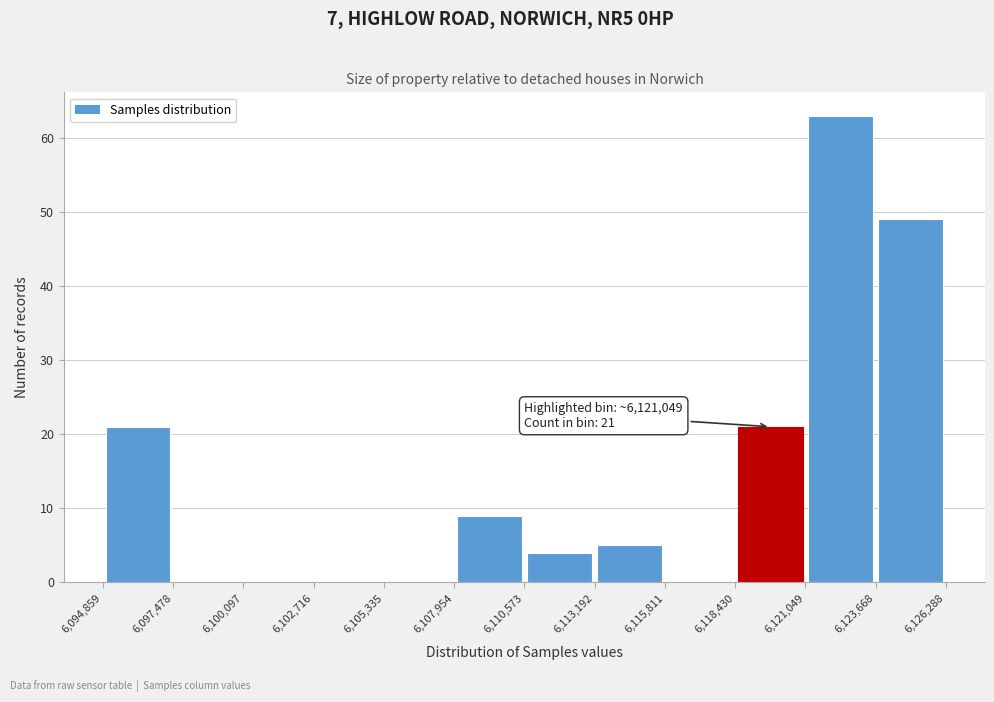

Which range on the x-axis has the tallest bar?

6,121,049 to 6,123,668